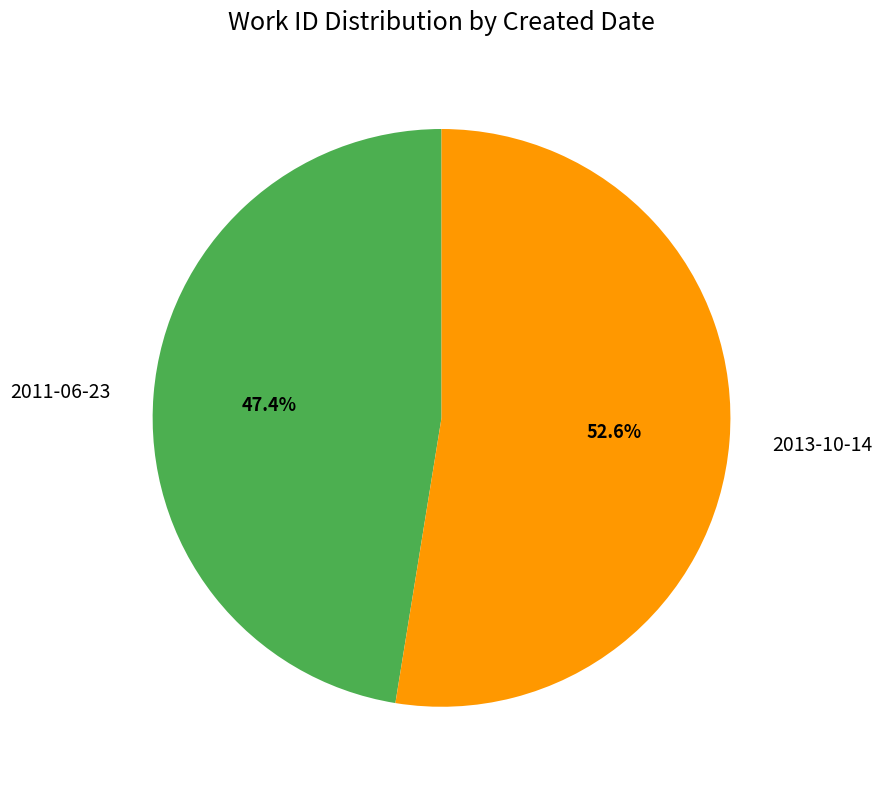

To the nearest percent, what percentage of the pie is 2013-10-14?

53%